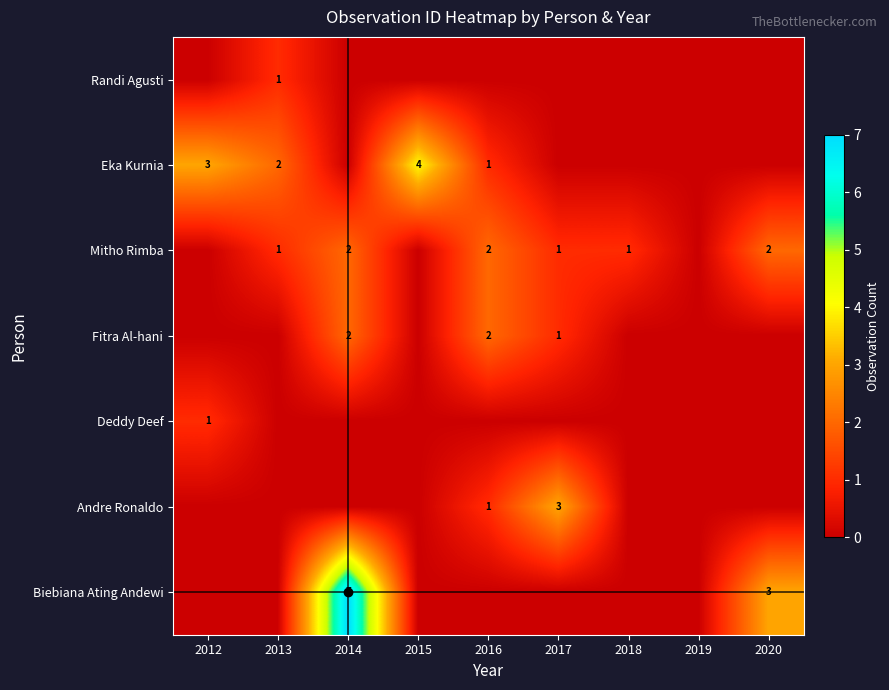

The value of Mitho Rimba at 2018 is 1. True or false?

True